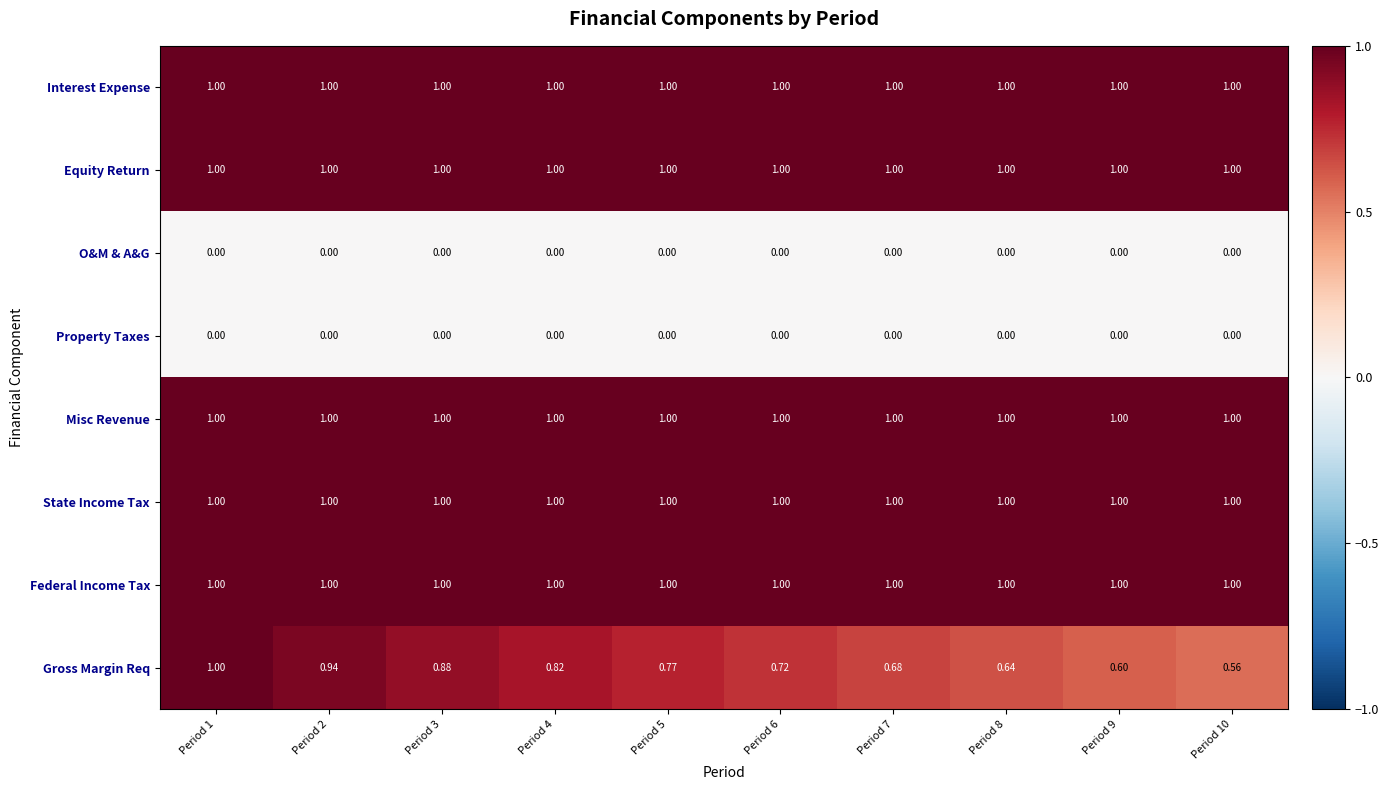

Which series has the largest range (max minus min)?

Gross Margin Req